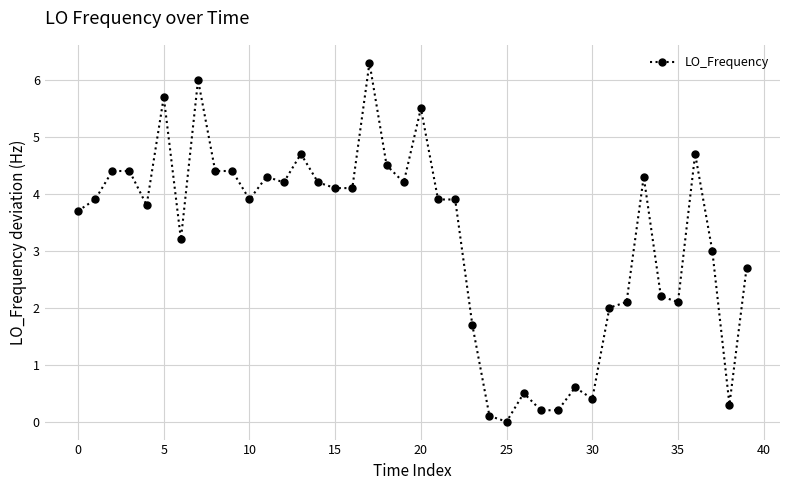

What is the average value?

3.2